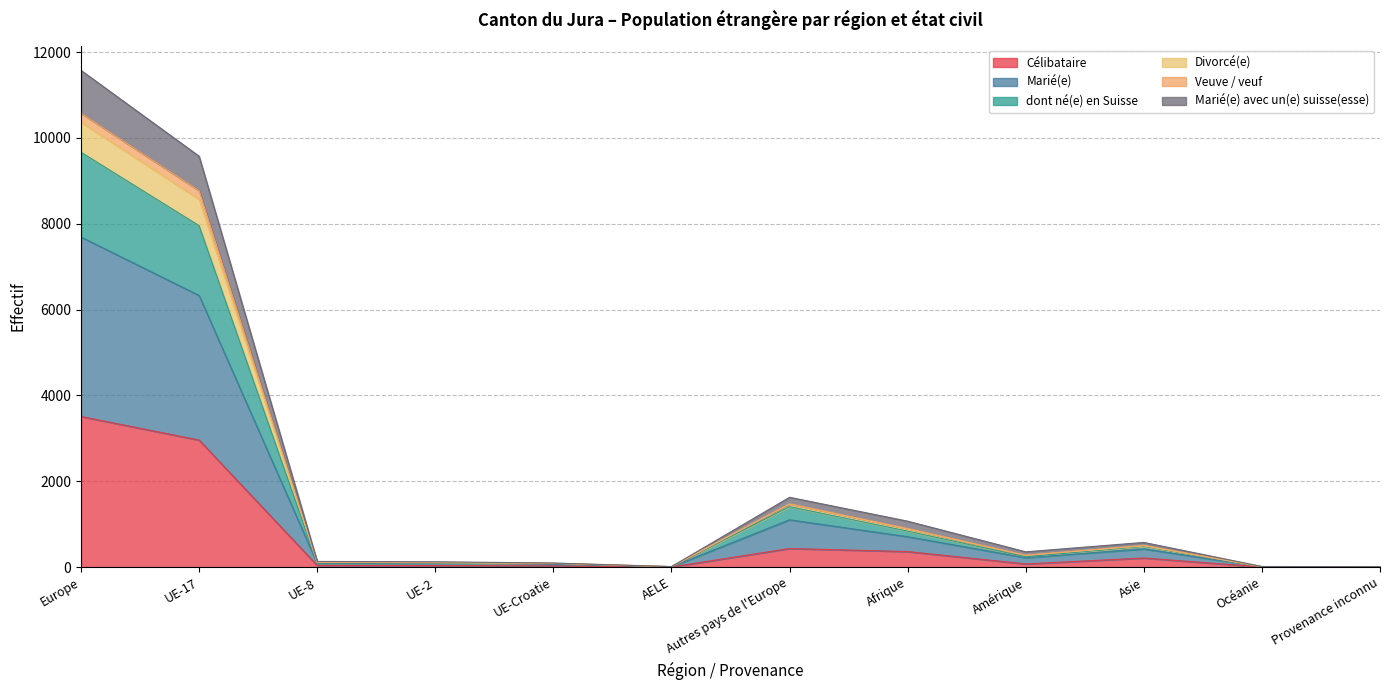

What is the difference between the Célibataire values at Amérique and UE-2?

38